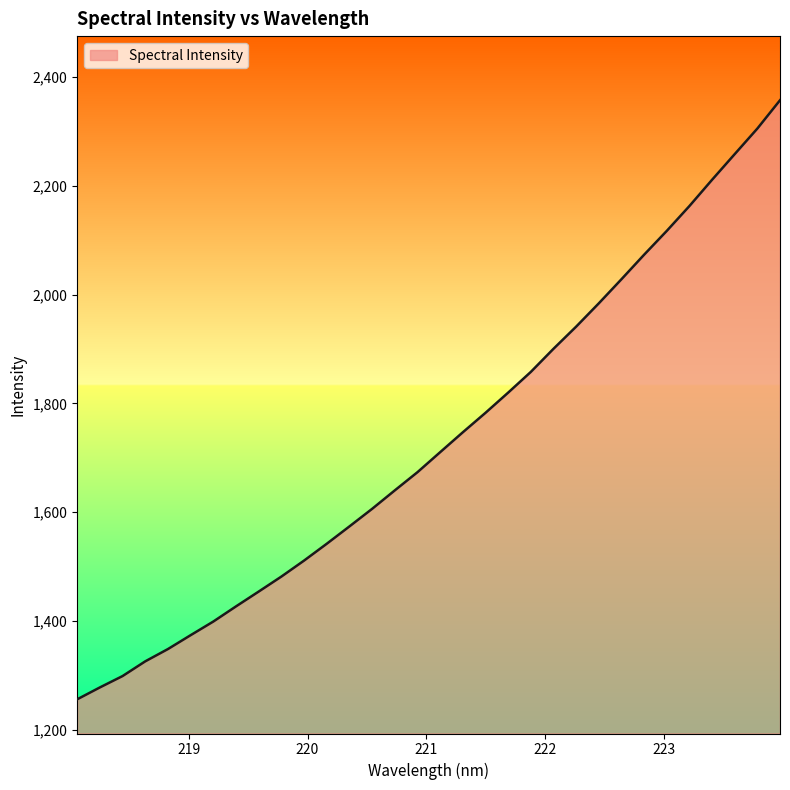

What is the difference between the maximum and minimum values?

1101.1